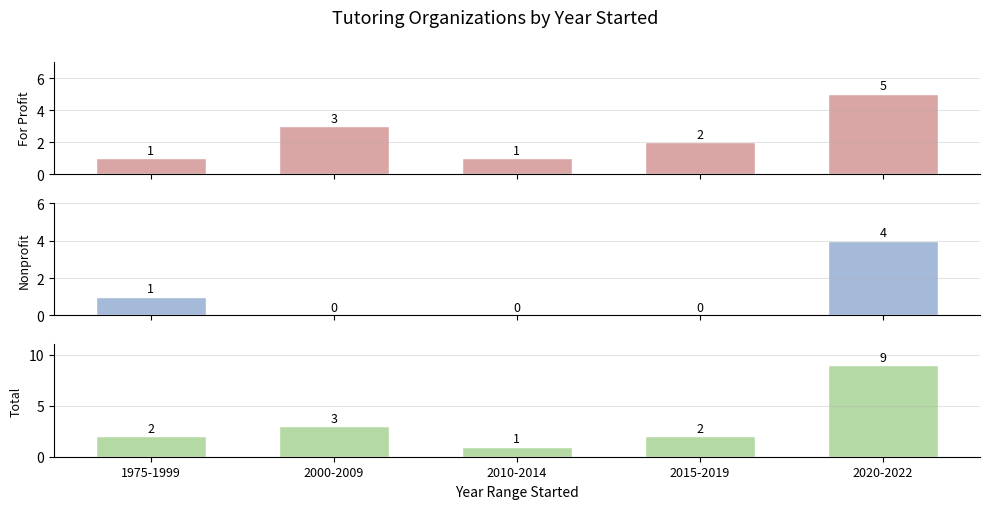

Between 1975-1999 and 2020-2022, which series saw the biggest shift?

Total